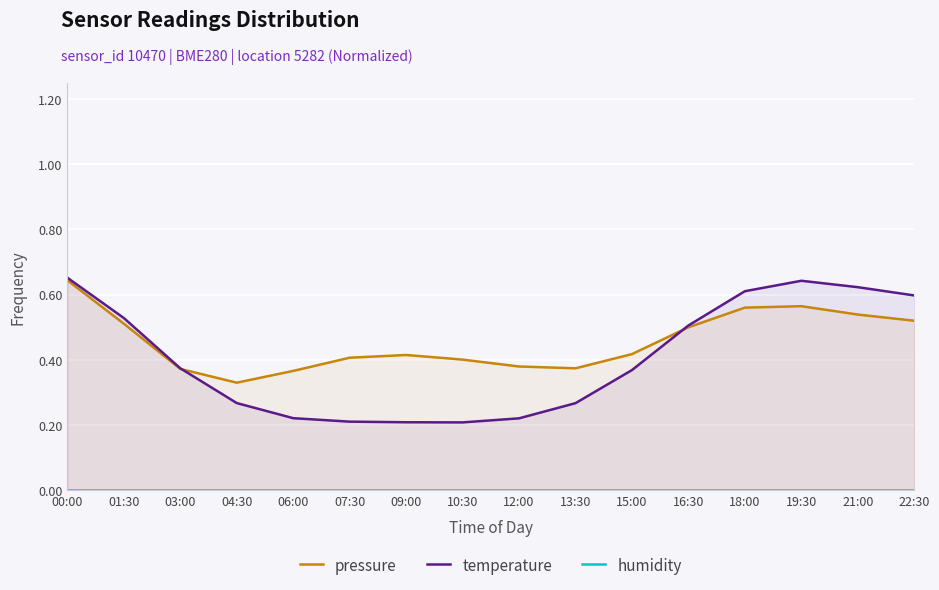

Which has a higher value, 18:00 or 03:00?

18:00